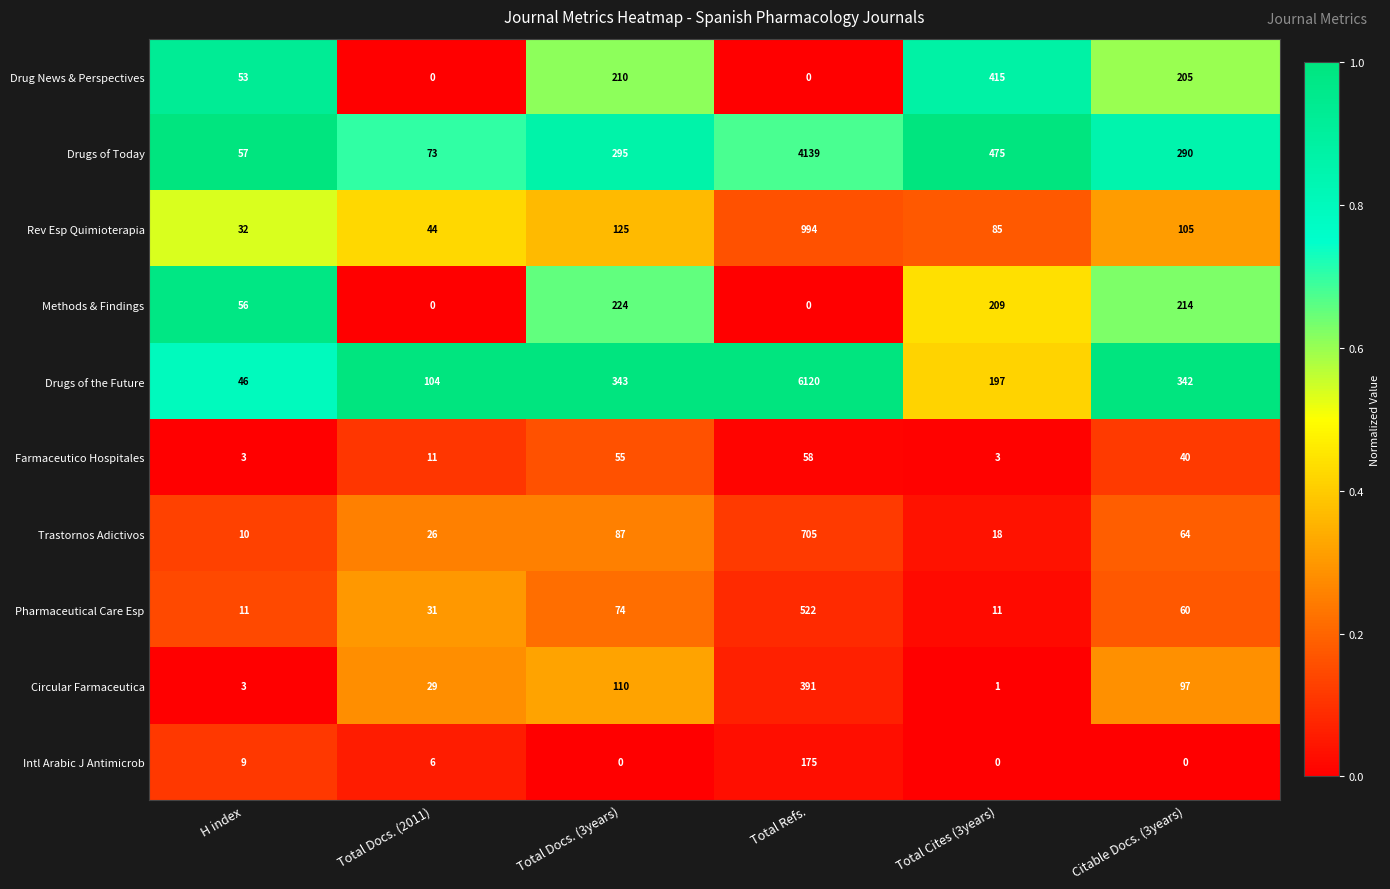

Which series has the widest spread of values?

Drugs of the Future